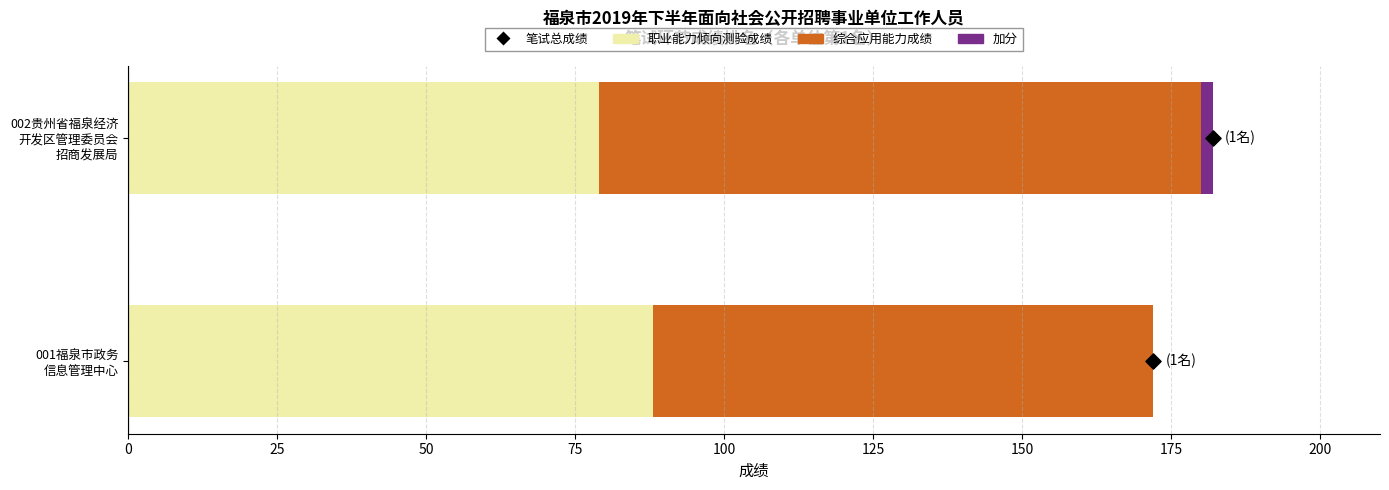

What are all the series names shown in the legend?

职业能力倾向测验成绩, 综合应用能力成绩, 加分, 笔试总成绩